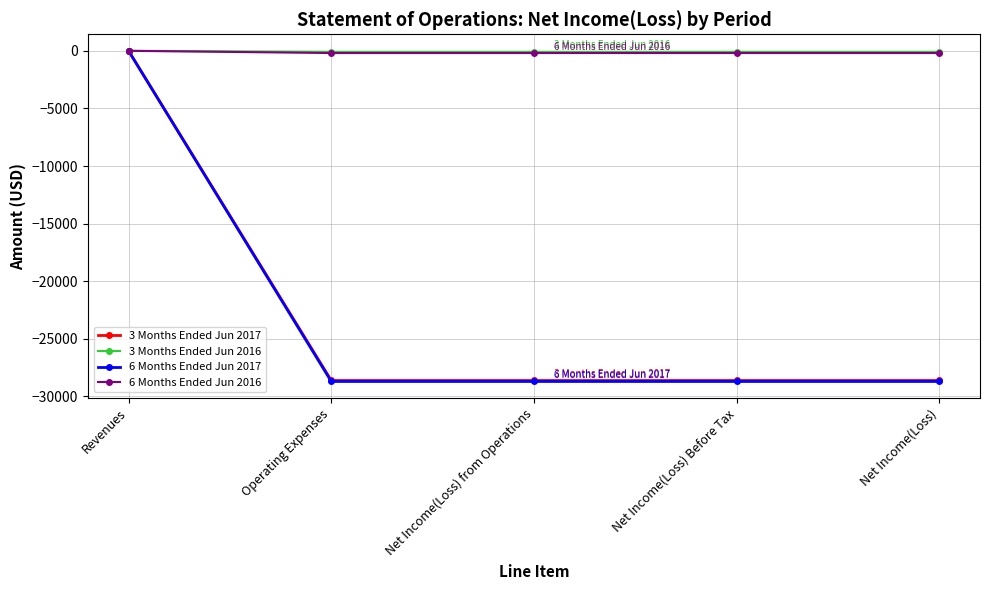

Is this an area chart (filled region under the line)?

No